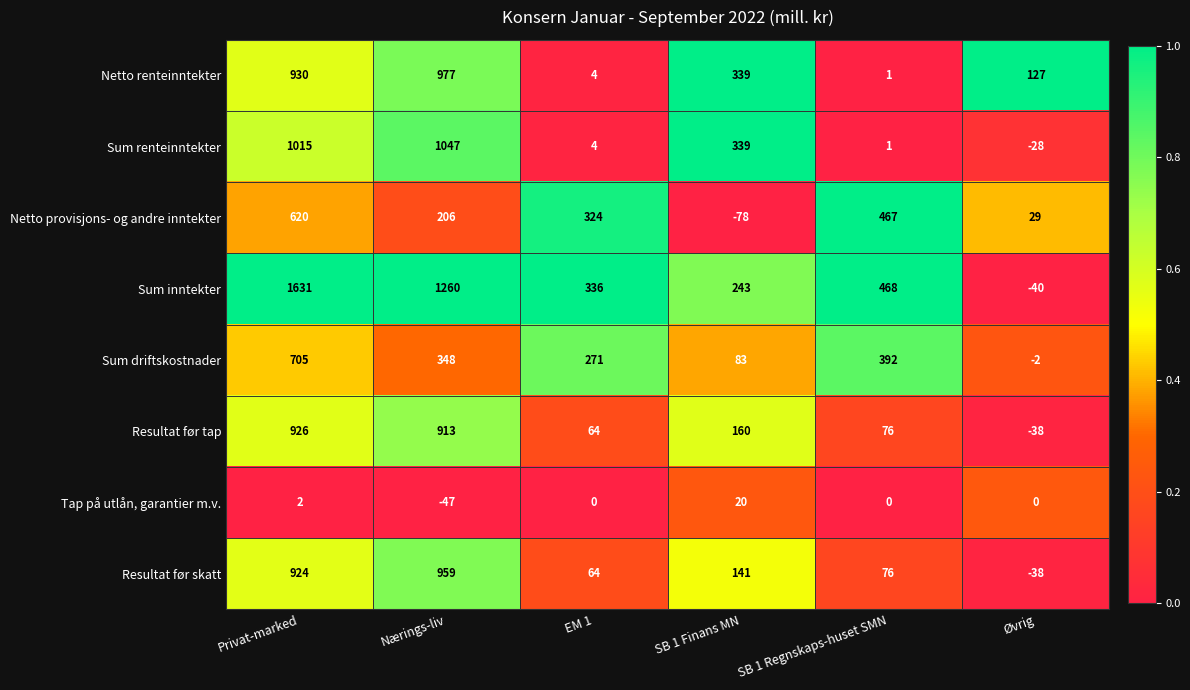

Which label corresponds to the smallest value in the chart?

SB 1 Finans MN